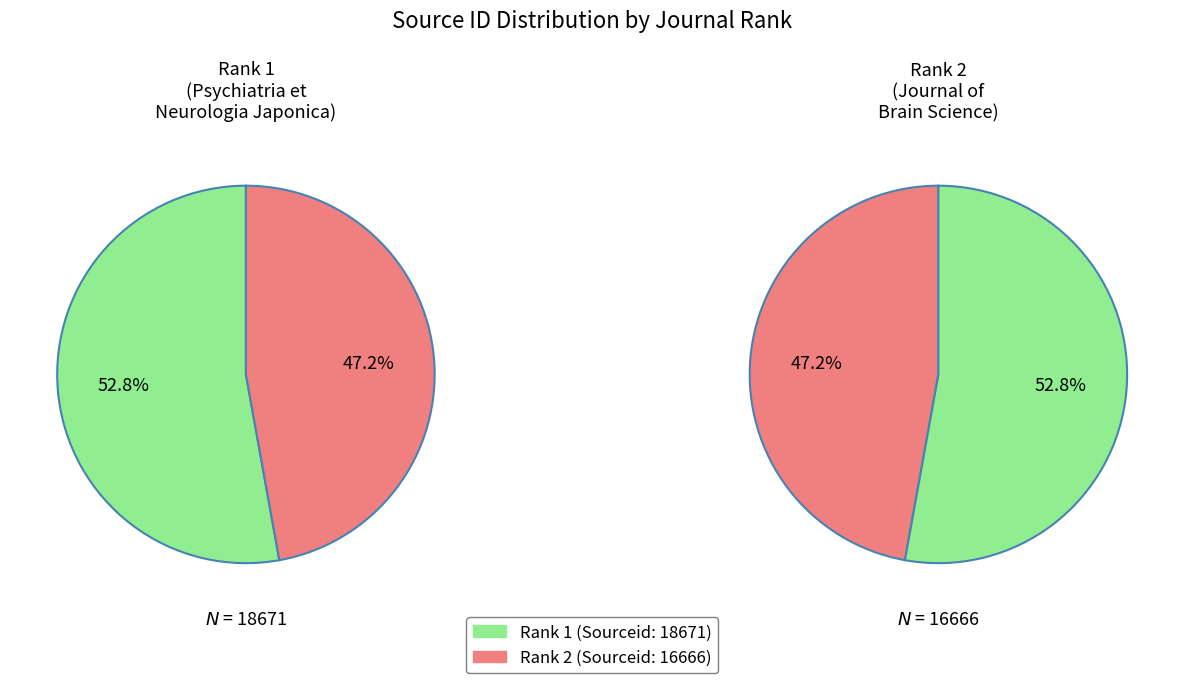

Which category has the biggest portion of the pie?

Psychiatria et Neurologia Japonica (Rank 1)